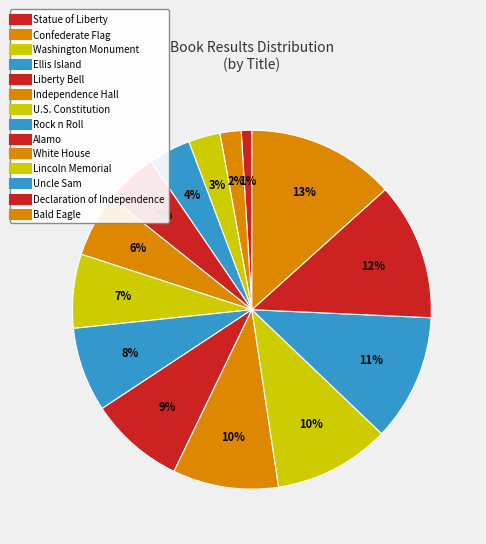

The Declaration of Independence slice represents 12% of the pie. True or false?

True